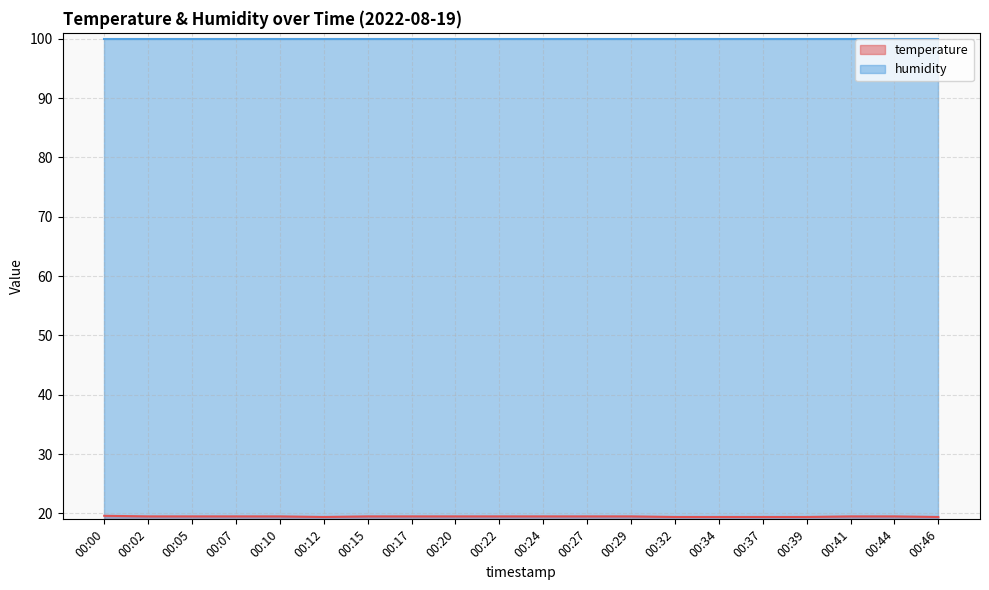

What is the difference between the maximum and minimum values?

0.2